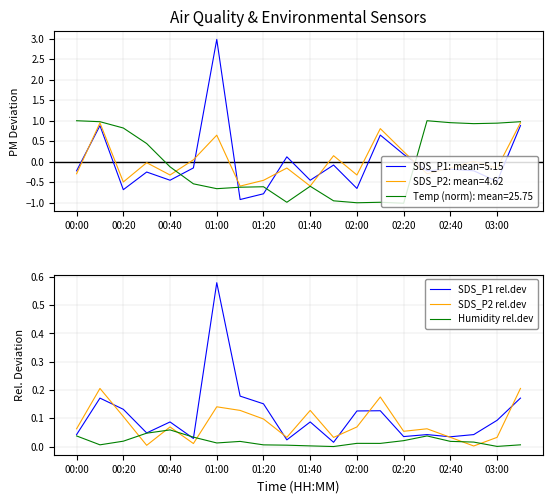

What is the sum of all SDS_P2 rel.dev values?

1.7